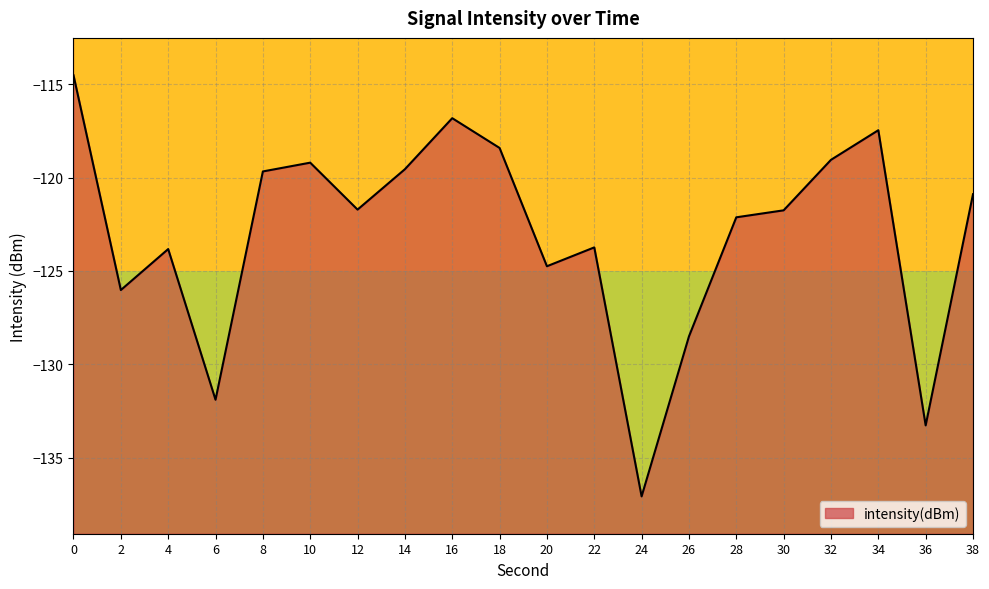

Reading left to right, what are all the values shown in this chart?

-114.5	-126.0	-123.8	-131.9	-119.7	-119.2	-121.7	-119.6	-116.8	-118.4	-124.8	-123.7	-137.1	-128.5	-122.1	-121.8	-119.1	-117.5	-133.3	-120.9